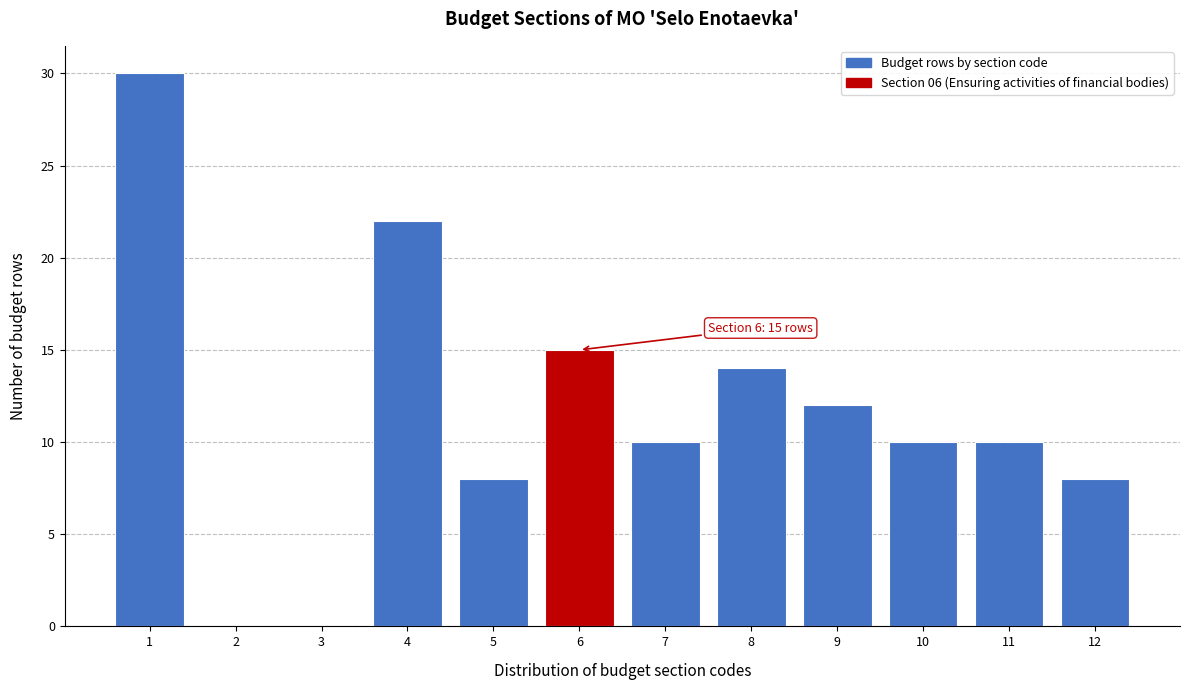

Reading left to right, extract all data points from this chart.

1=30	2=0	3=0	4=22	5=8	6=15	7=10	8=14	9=12	10=10	11=10	12=8